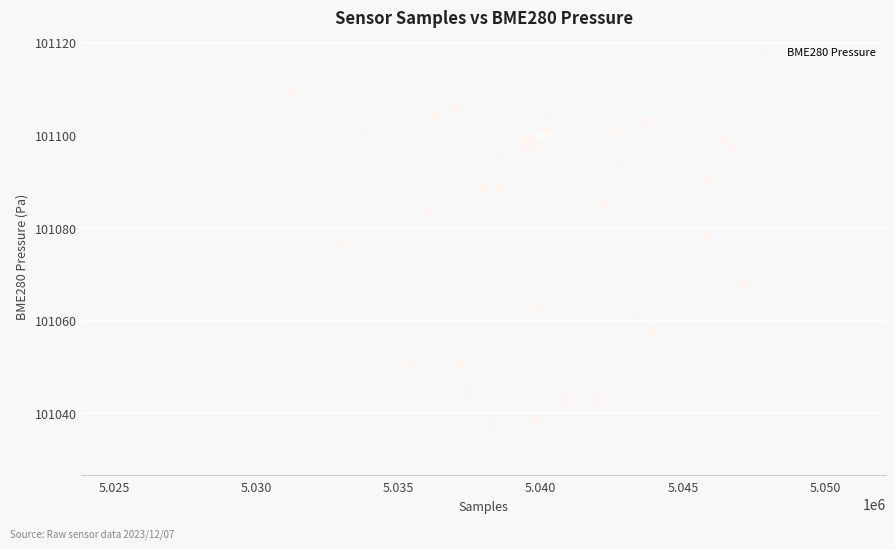

What is the range of X values (max minus min)?

18273.0